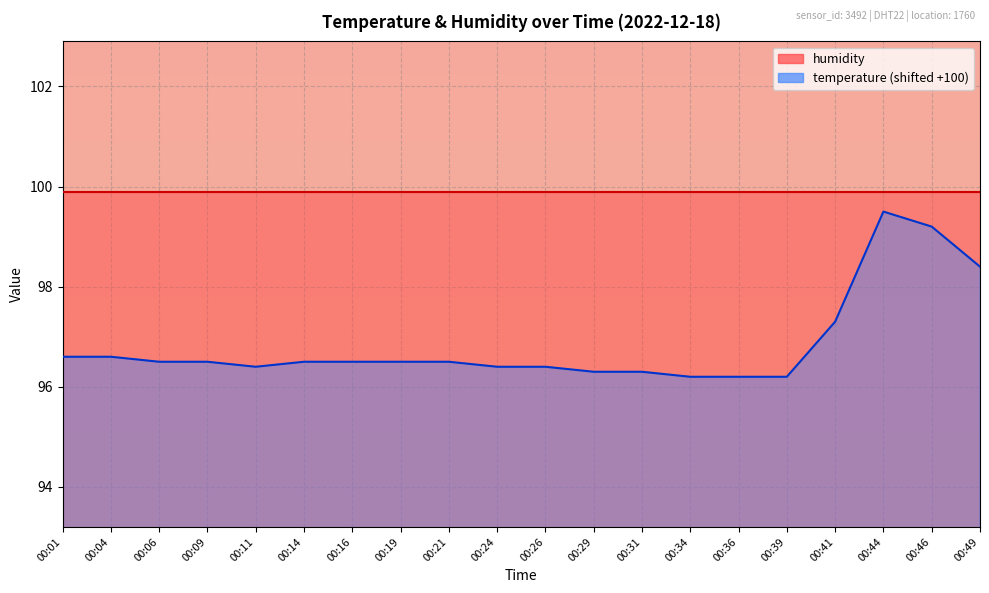

At which category does the data reach its first local peak?

00:44